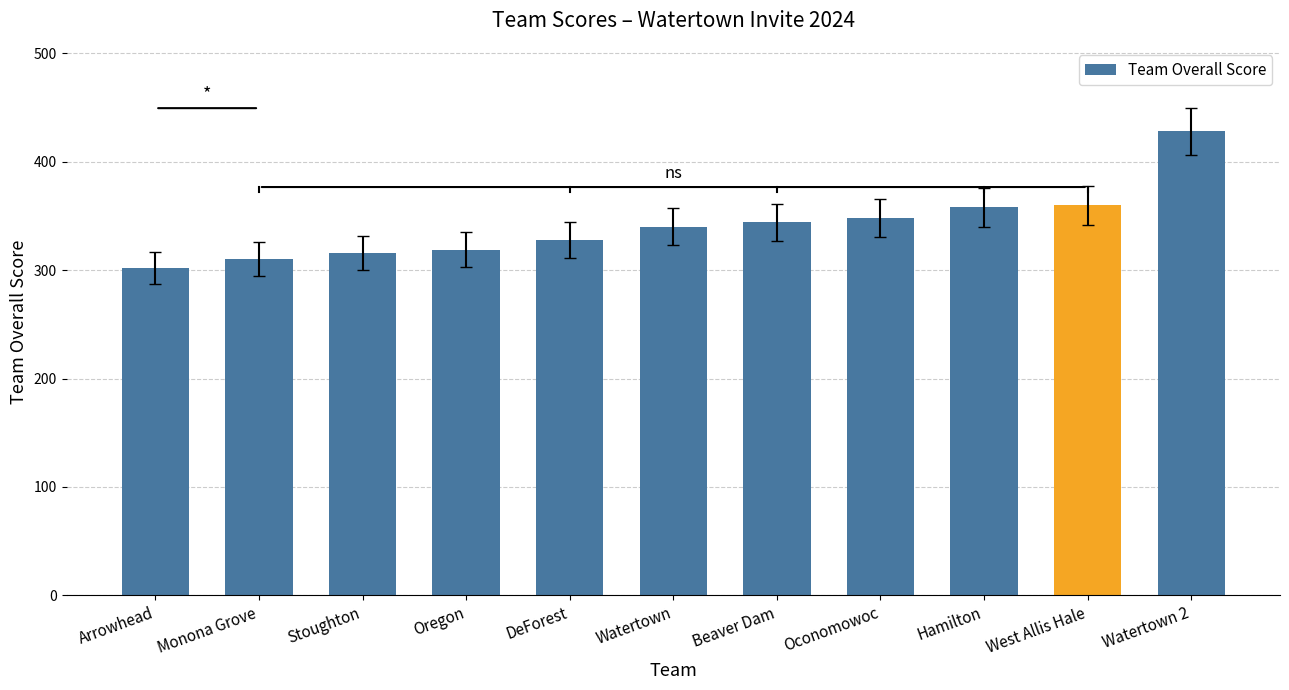

The chart shows a value of 510 at Monona Grove. True or false?

False